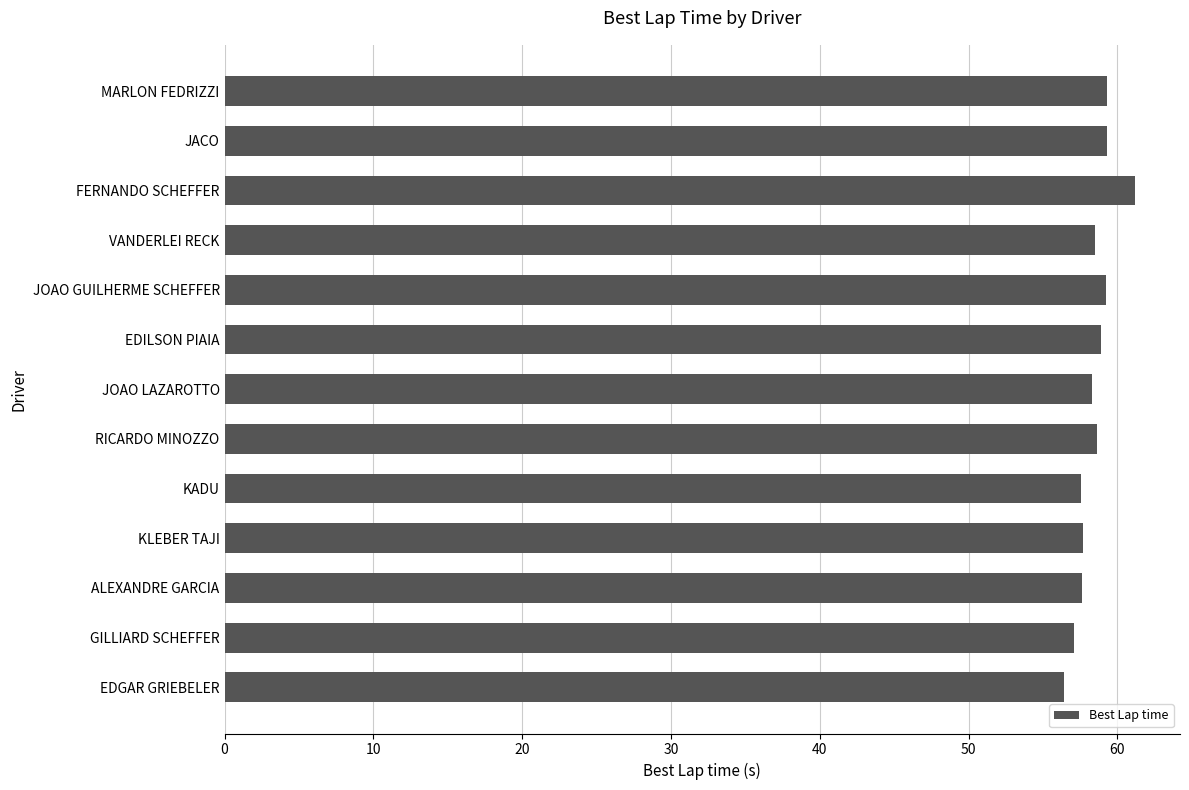

The value at MARLON FEDRIZZI is 59.3. True or false?

True